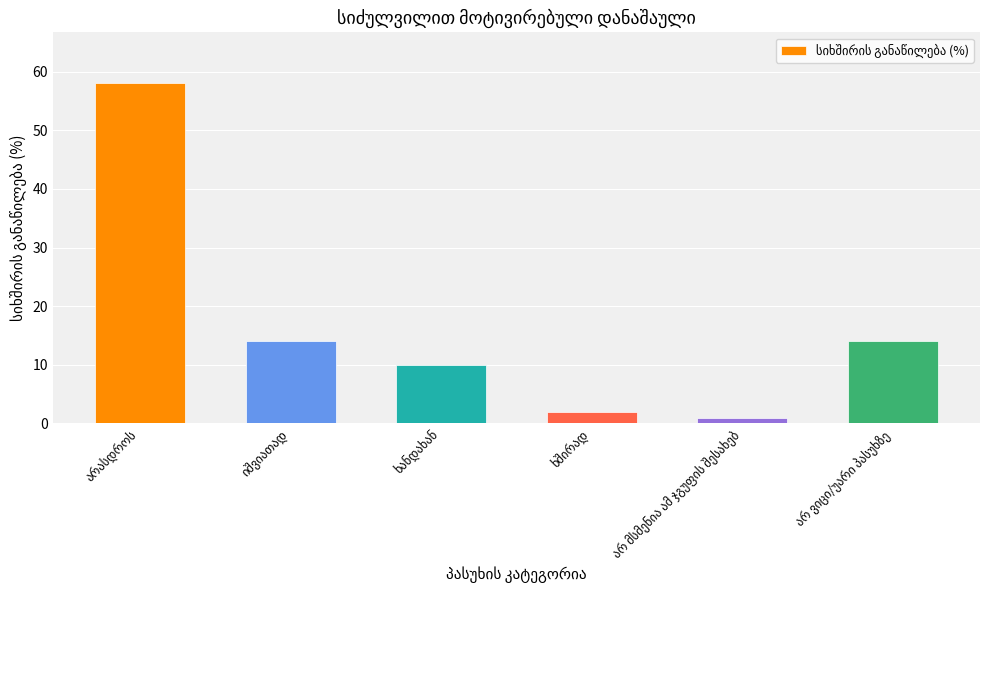

What is the greatest value displayed?

58